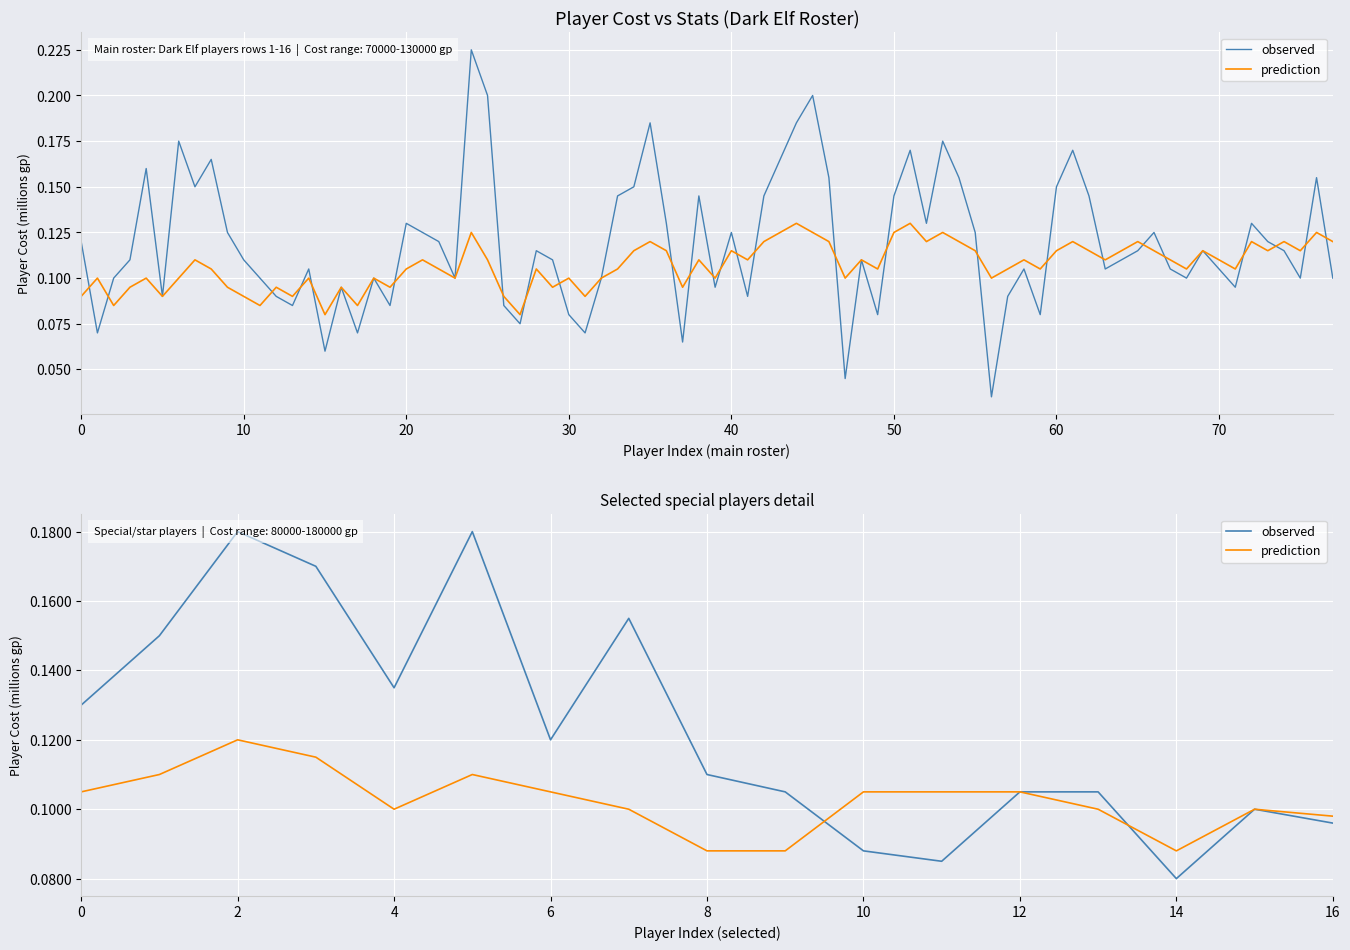

What is the sum of the prediction values at 70 and 20?

0.2